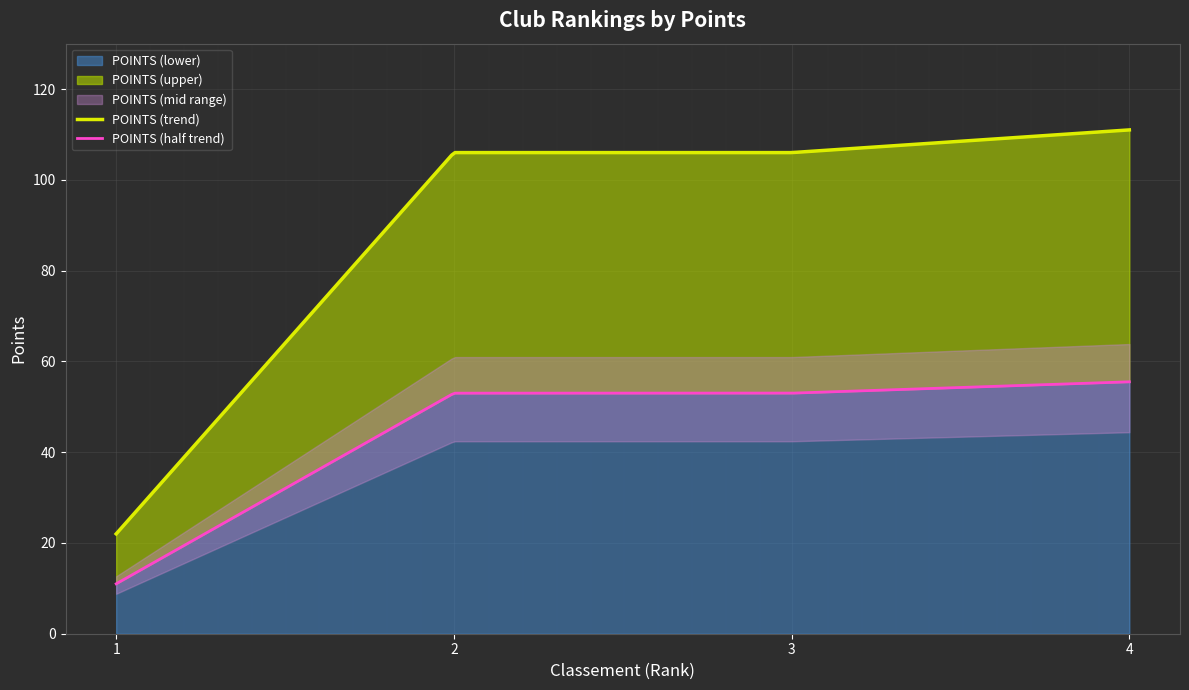

The chart shows a value of 158 at 2. True or false?

False